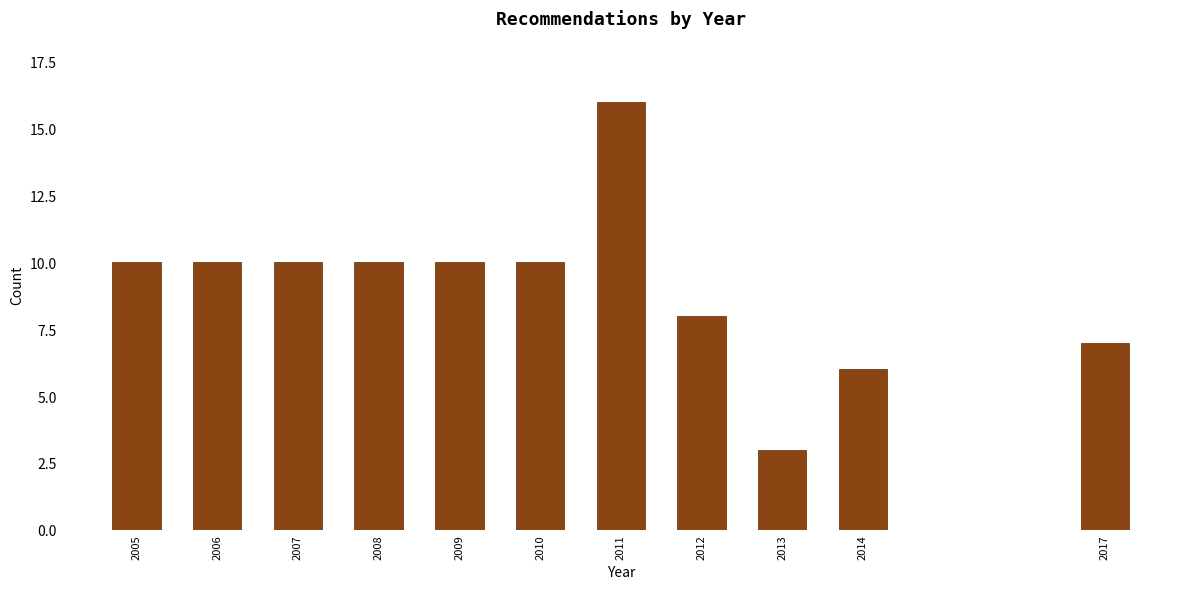

Reading right to left, extract all data points from this chart.

7	6	3	8	16	10	10	10	10	10	10